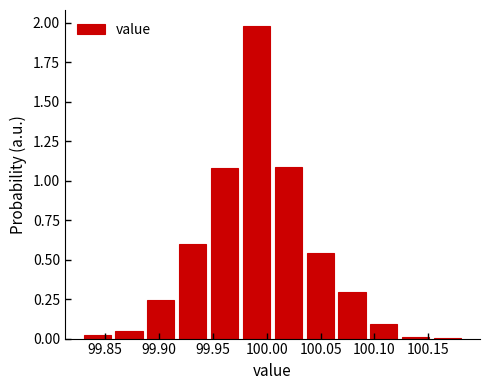

Reading left to right, list every bar in this chart as the range it spans on the x-axis followed by its height. Neither the bar edges nor the heights are printed on the chart, so give them approximately, as read against the axes.

99.830 to 99.855: under 0.05
99.855 to 99.885: under 0.05
99.885 to 99.915: 0.25
99.915 to 99.945: 0.60
99.945 to 99.975: 1.10
99.975 to 100.005: 2.00
100.005 to 100.035: 1.10
100.035 to 100.065: 0.55
100.065 to 100.095: 0.30
100.095 to 100.125: 0.10
100.125 to 100.155: under 0.05
100.155 to 100.185: under 0.05